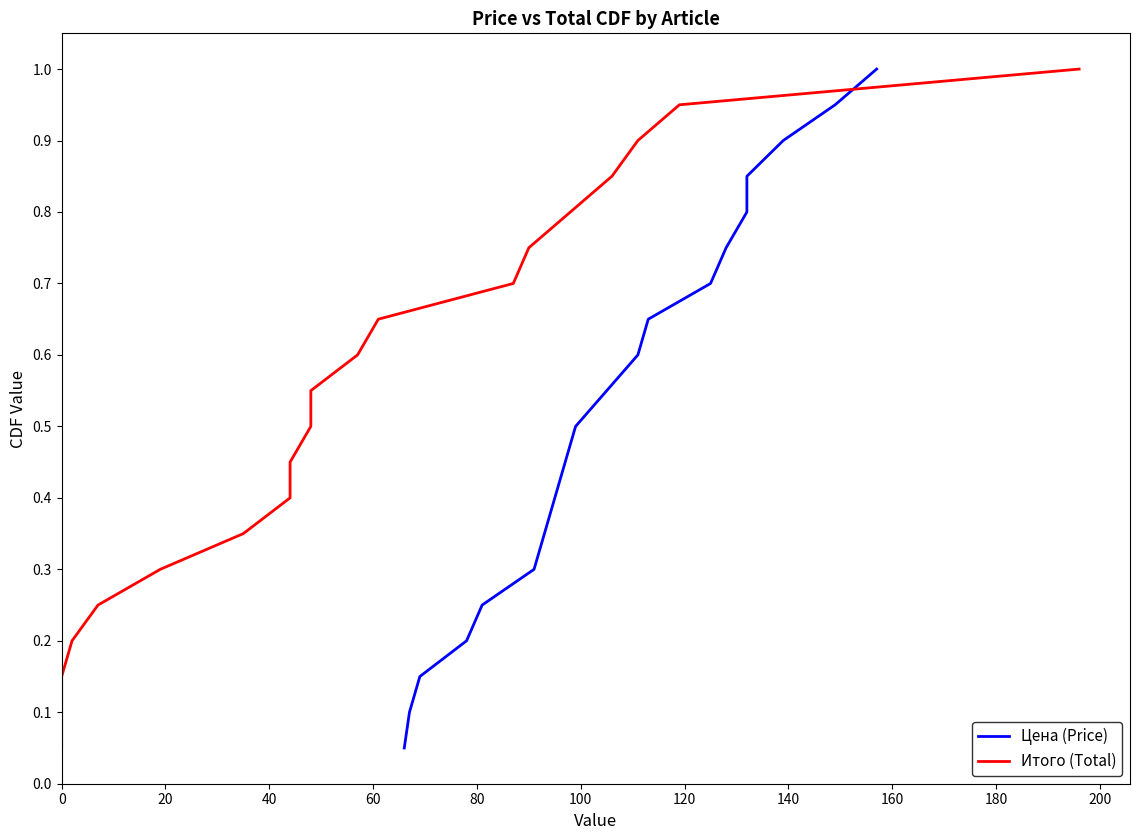

Reading left to right, extract all data points from this chart.

Цена (Price): 0.1	0.1	0.1	0.2	0.2	0.3	0.3	0.4	0.5	0.5	0.6	0.6	0.7	0.7	0.8	0.8	0.8	0.9	0.9	1.0
Итого (Total): 0.1	0.1	0.1	0.2	0.2	0.3	0.3	0.4	0.5	0.5	0.6	0.6	0.7	0.7	0.8	0.8	0.8	0.9	0.9	1.0